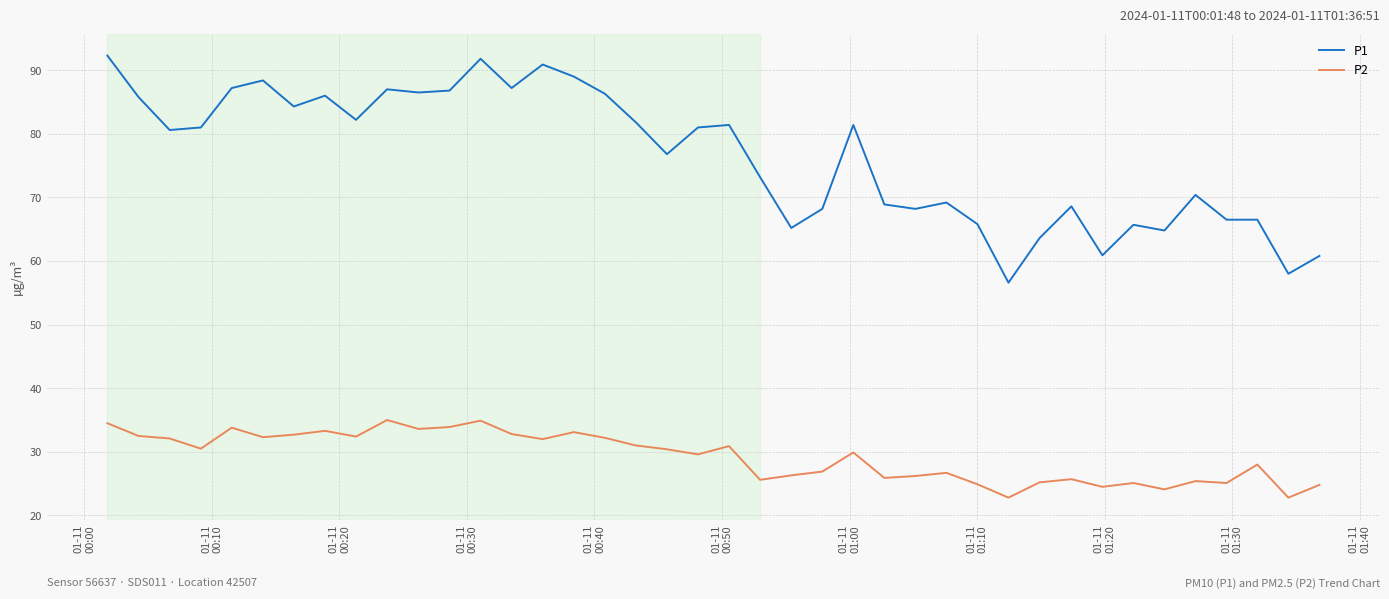

Which series has the largest range (max minus min)?

P1